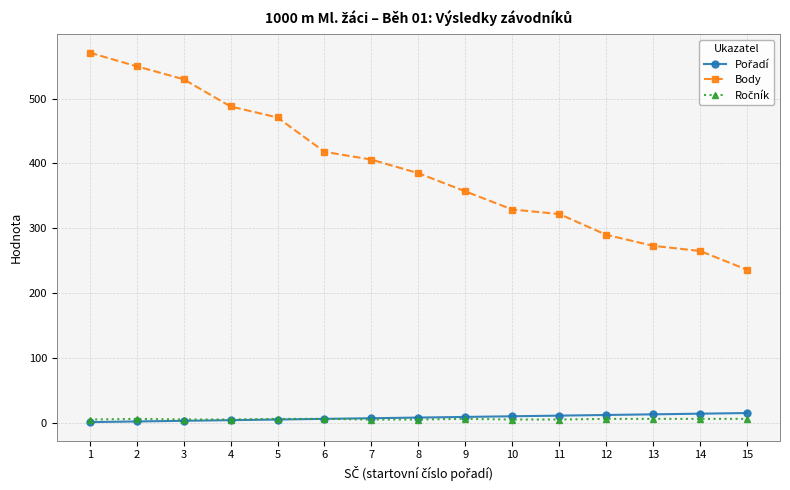

The value of Body at 10 is 329. True or false?

True